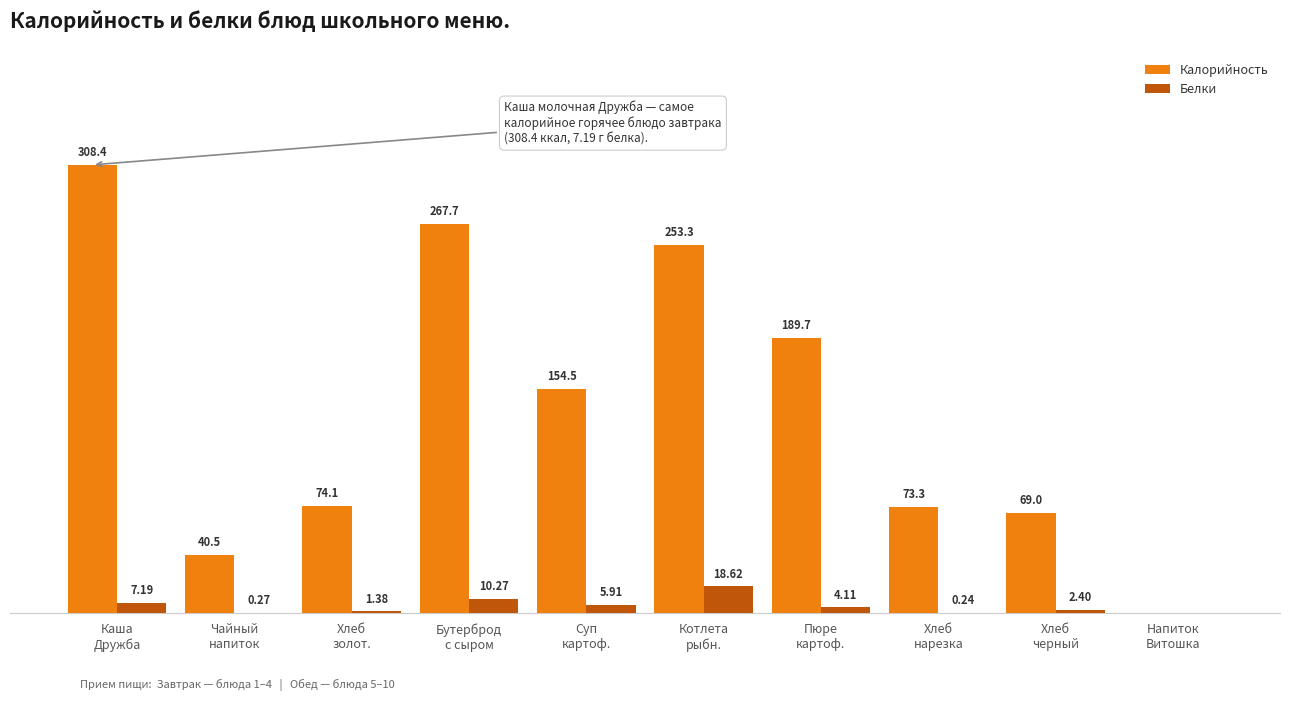

What are all the series names shown in the legend?

Калорийность, Белки